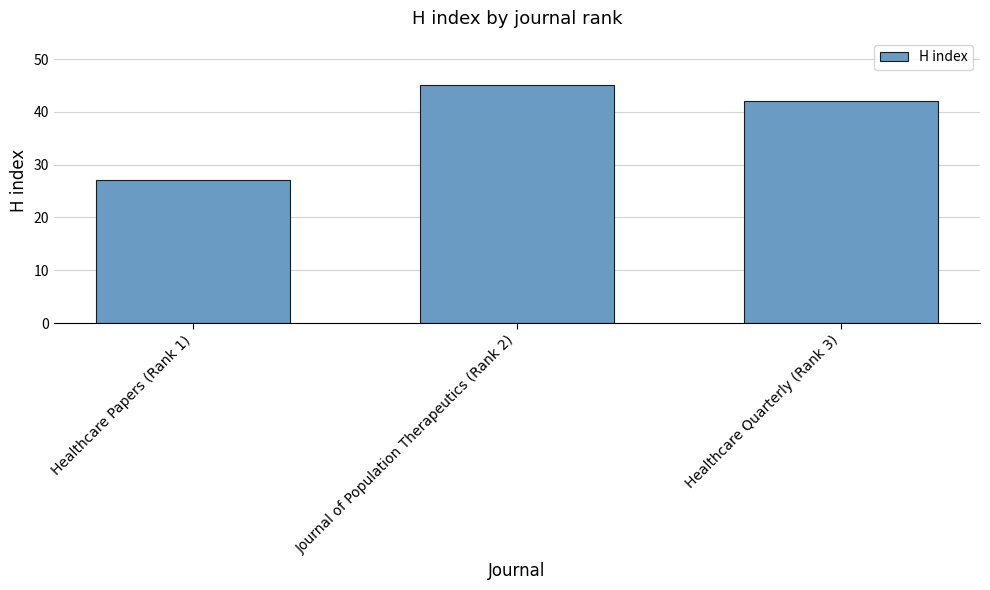

The chart shows a value of 39 at Healthcare Papers (Rank 1). True or false?

False